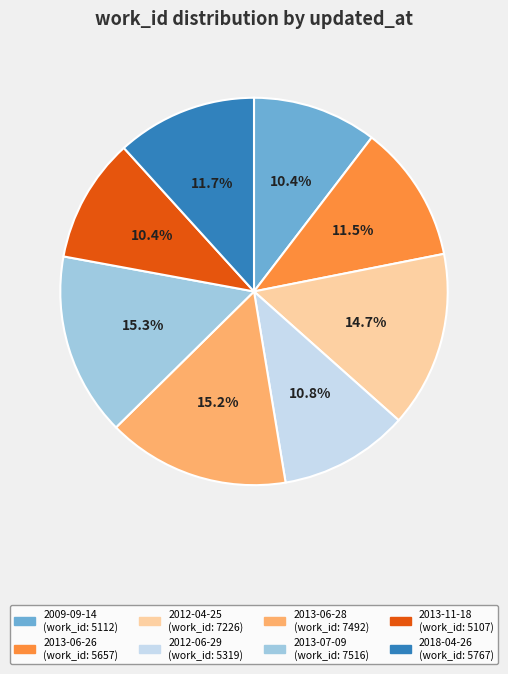

Do 2012-04-25 and 2013-06-28 together represent more than half of the pie?

No